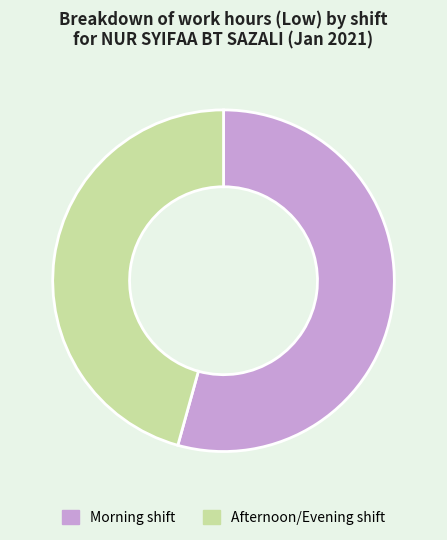

True or false: Afternoon/Evening shift accounts for 35% of the total.

False